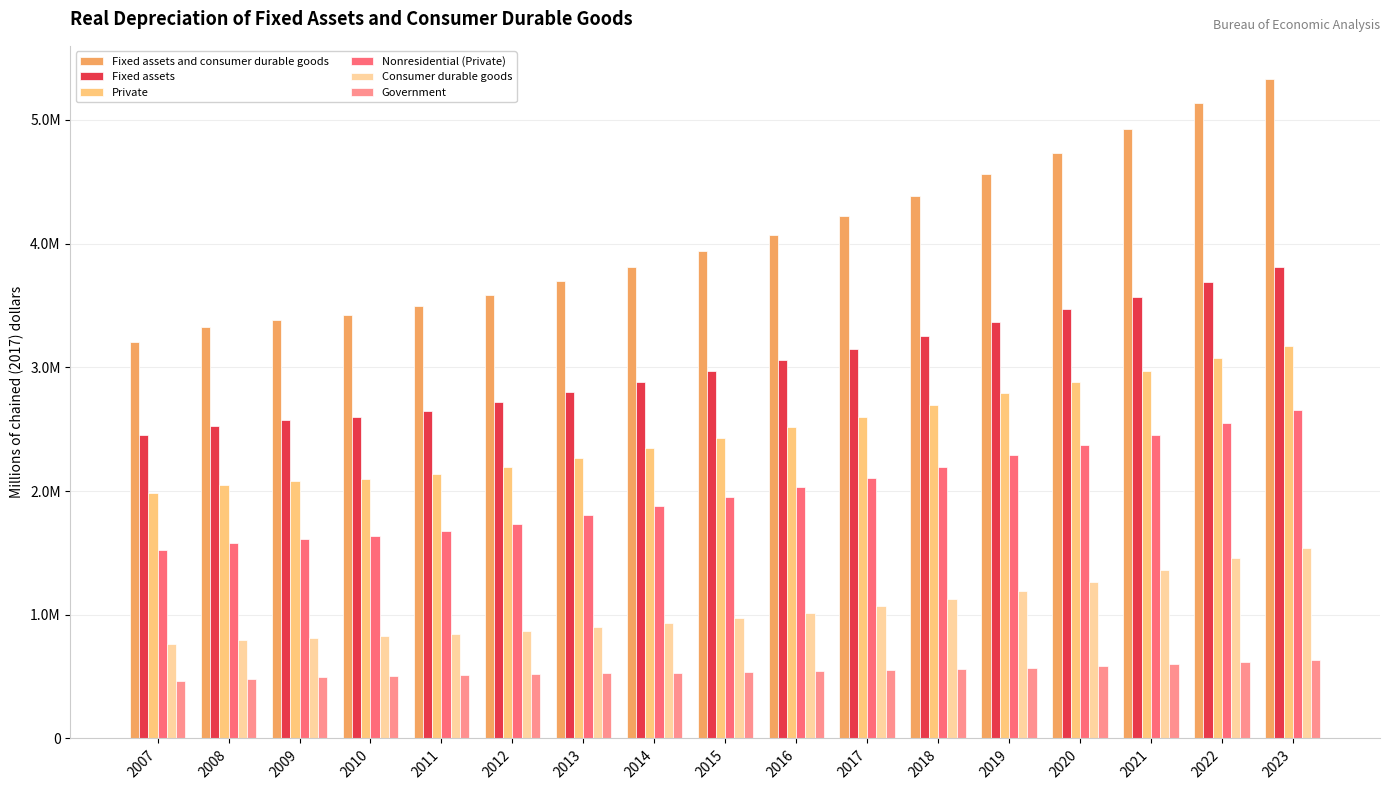

Are the bars horizontal?

No